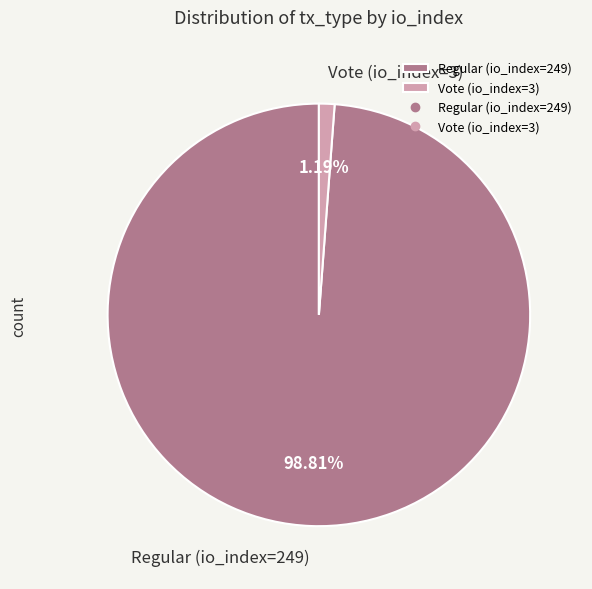

Is there a majority slice in this chart?

Yes